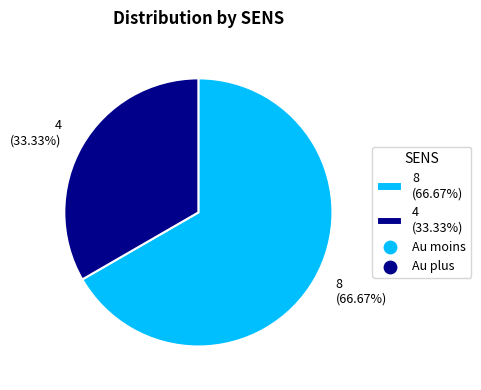

What is the ratio of the value at 4 (33.33%) to the value at 8 (66.67%)?

0.5